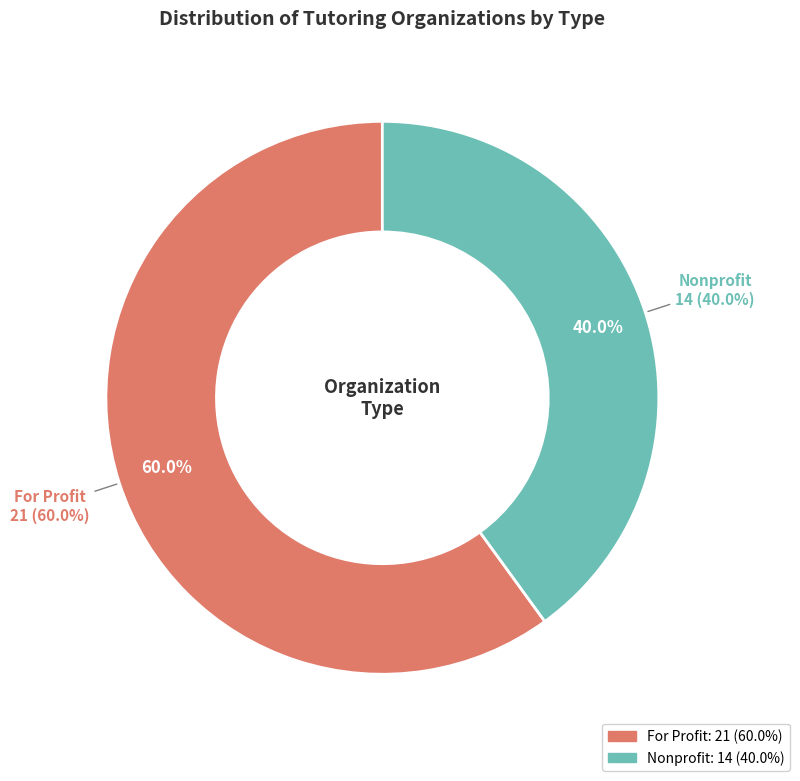

Combined, what portion of the pie is Nonprofit and For Profit?

100.0%